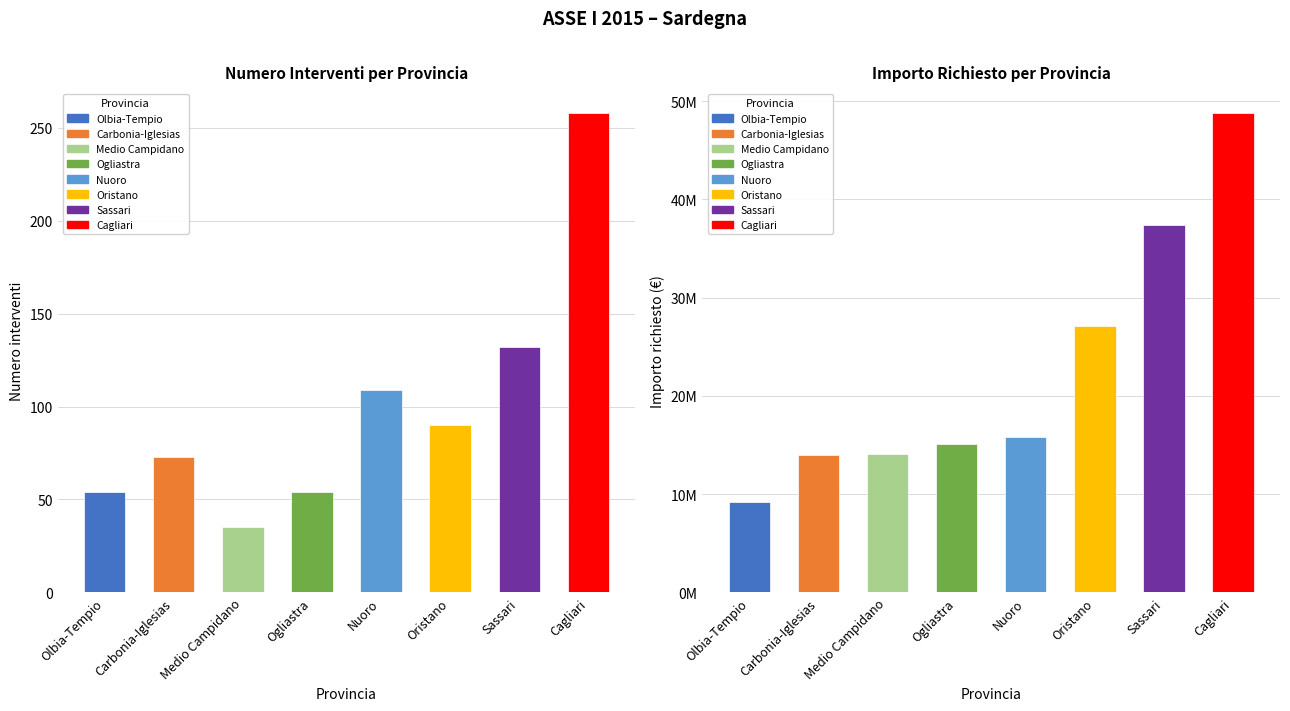

What is the approximate value of Importo richiesto2 (M) at Carbonia-Iglesias?

13956800.0